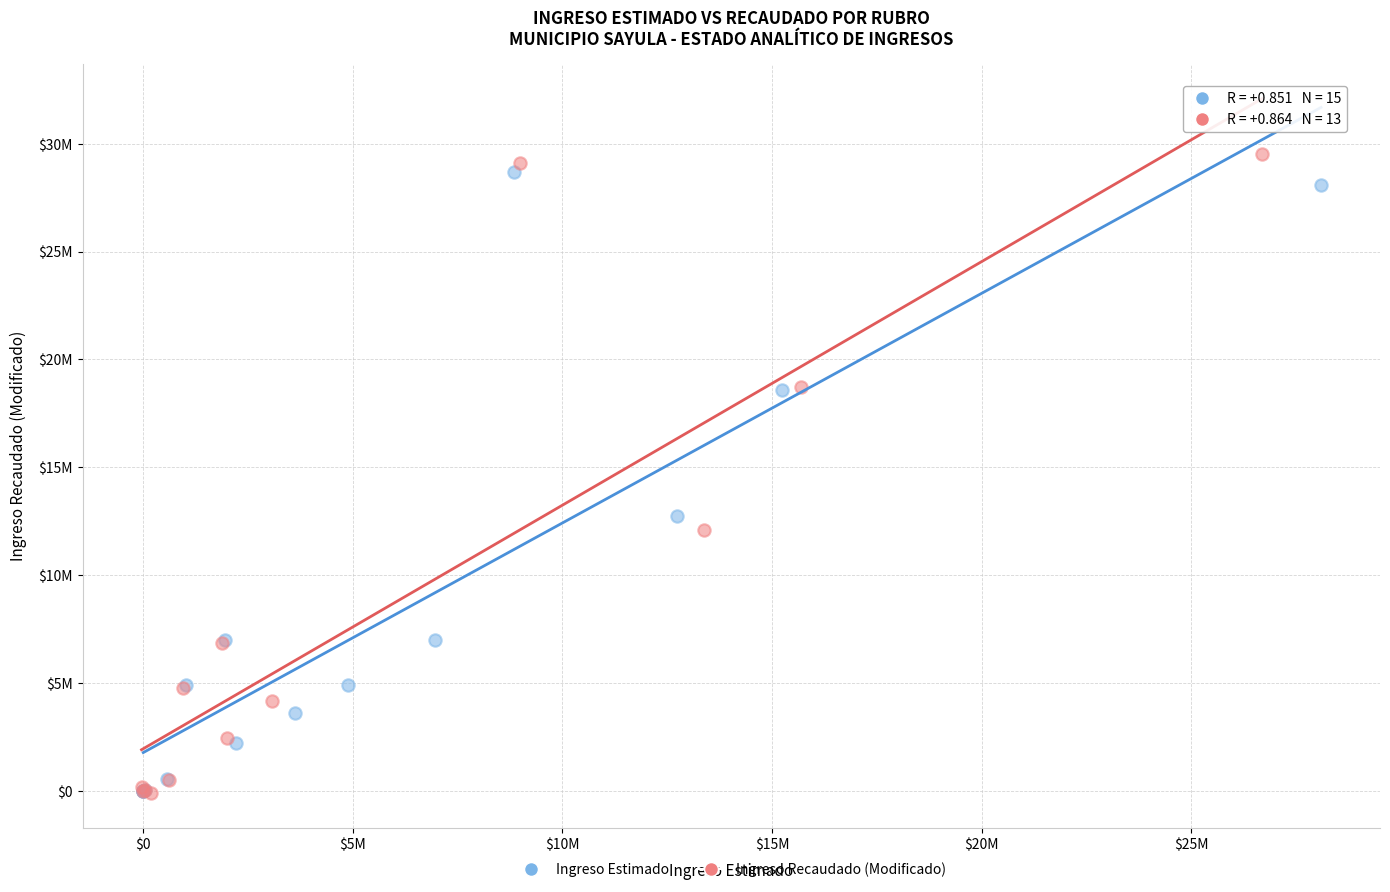

Which series has the largest Y range (max minus min)?

Ingreso Recaudado (Modificado)